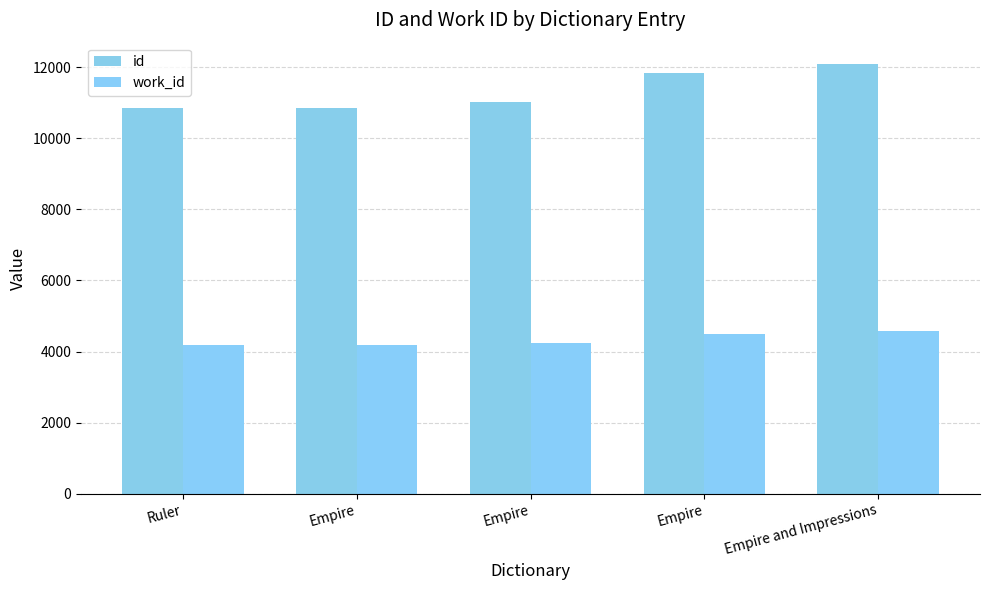

True or false: id has a value of 7779 at Empire.

False